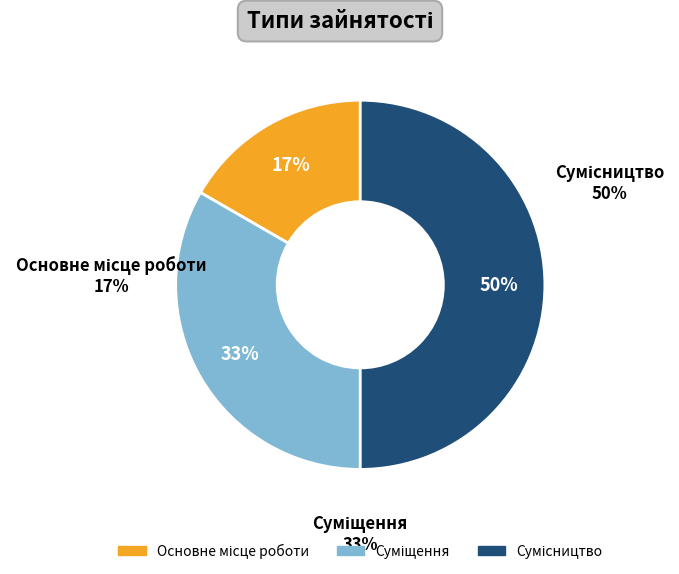

To the nearest percent, what percentage of the pie is Основне місце роботи?

17%